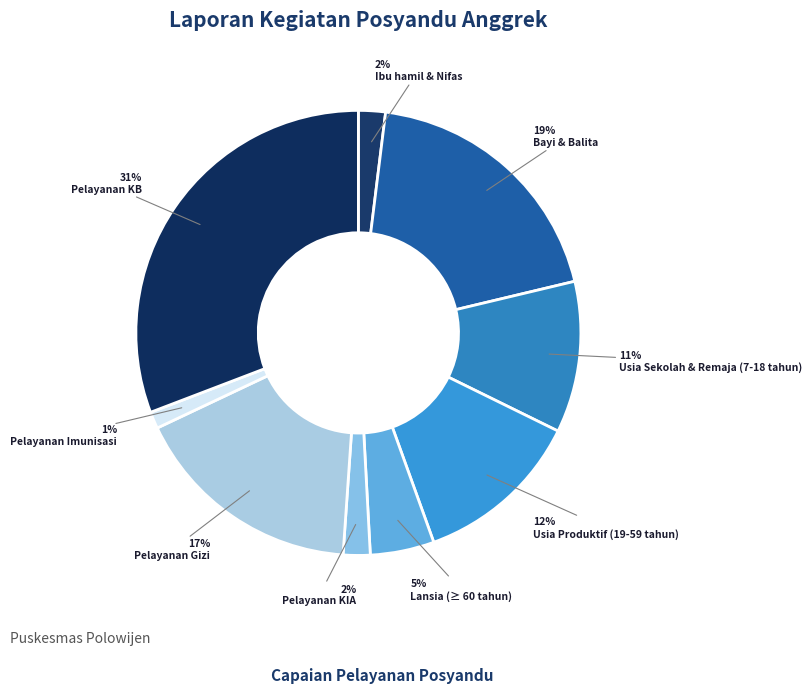

Is there a majority slice in this chart?

No